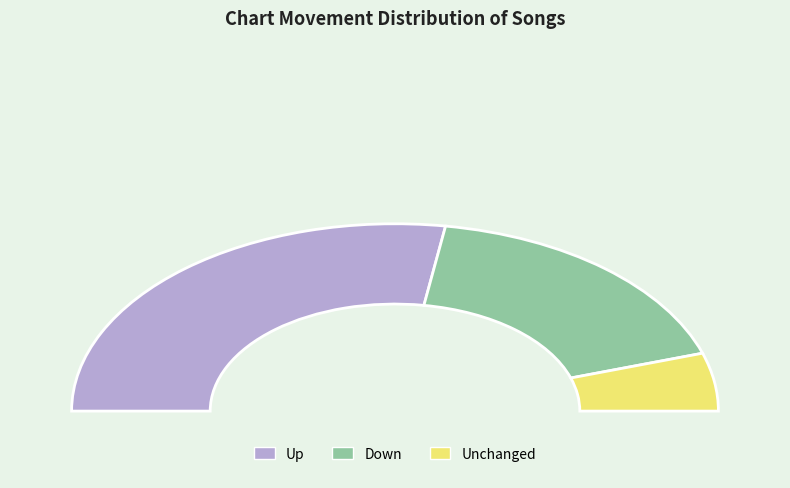

To the nearest percent, what is the combined percentage of - and down?

45%